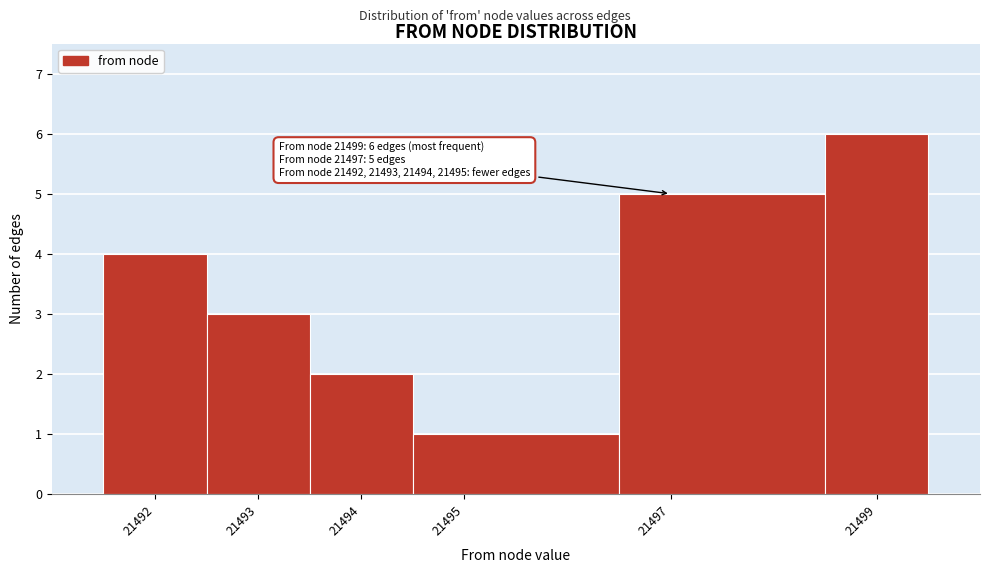

Over which range of the x-axis is the bar tallest?

21498.5 to 21499.5